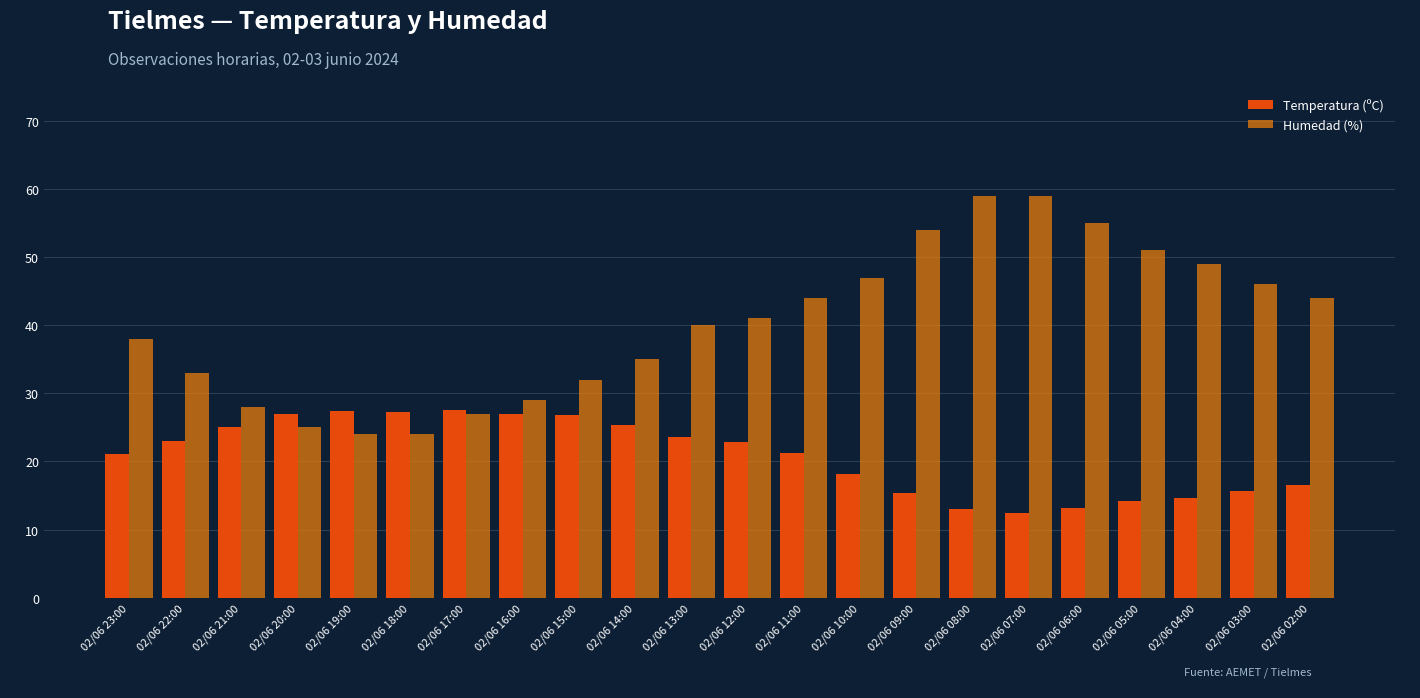

What is the value of the Humedad (%) bar at the 9th from the left?

32.0